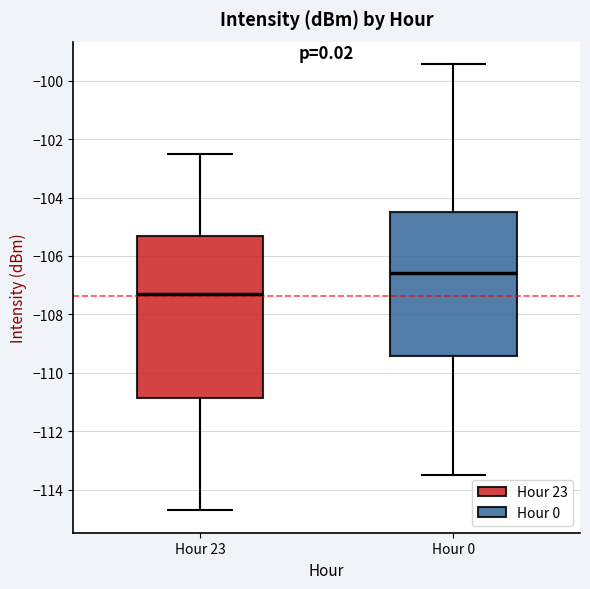

Where does the lower whisker of the box for Hour 23 end on the y-axis? The values are not printed on the chart, so give them approximately, as read against the axis.

-114.8